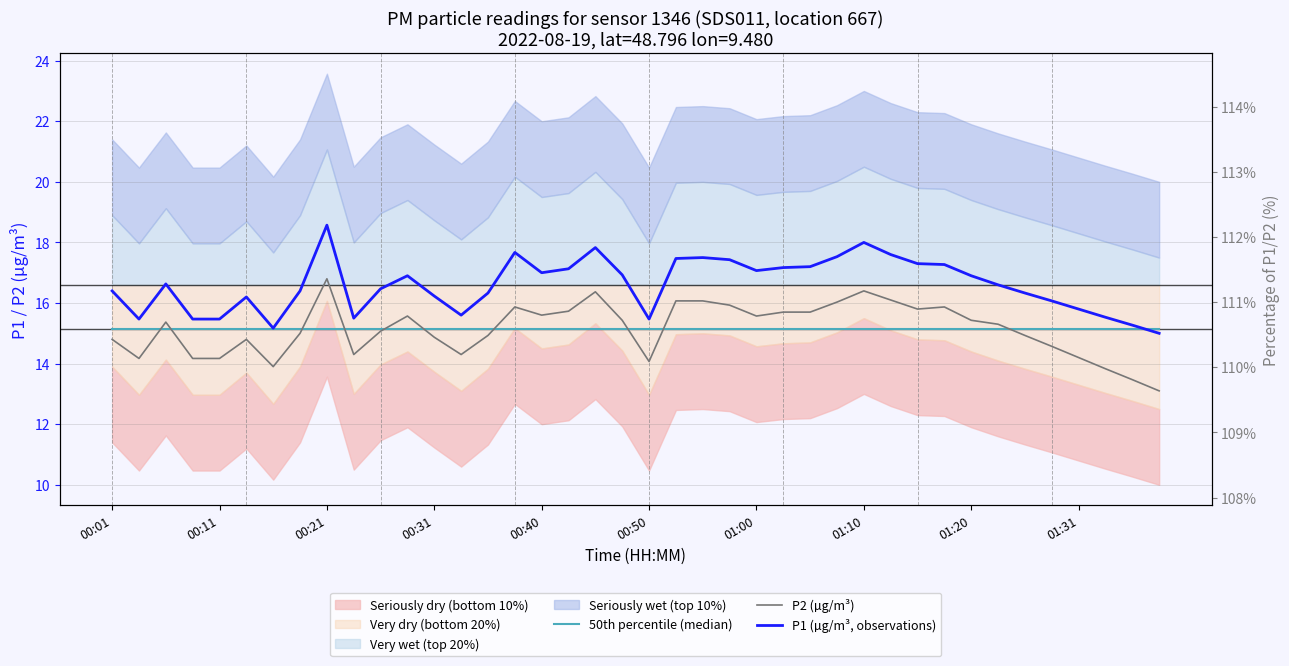

Is the value of P1 (µg/m³, observations) at 17 greater than the value of P2 (µg/m³) at 01:10?

Yes